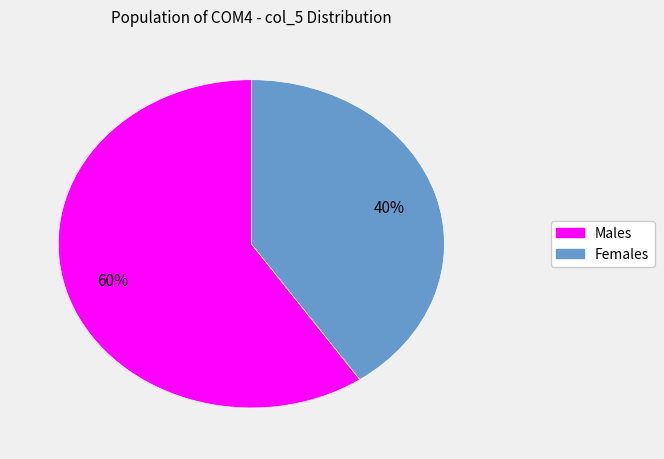

Count the number of slices in the pie.

2